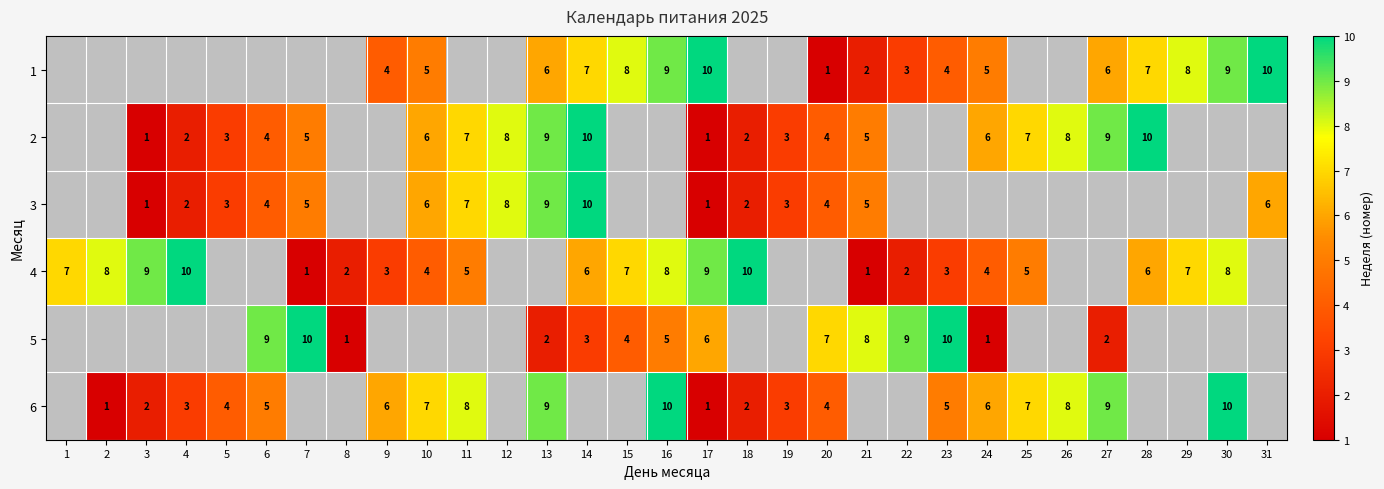

True or false: 1 has a value of 5 at 31.

False